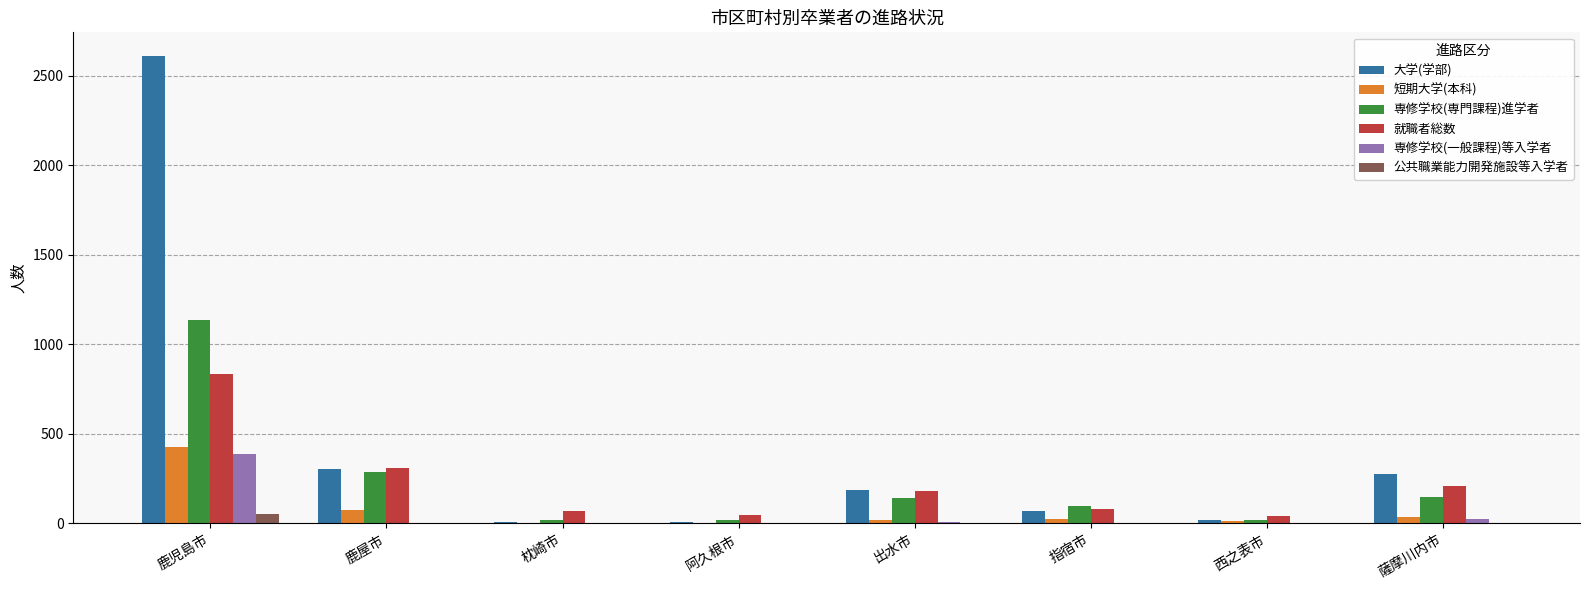

What is the maximum value shown in the chart?

2612